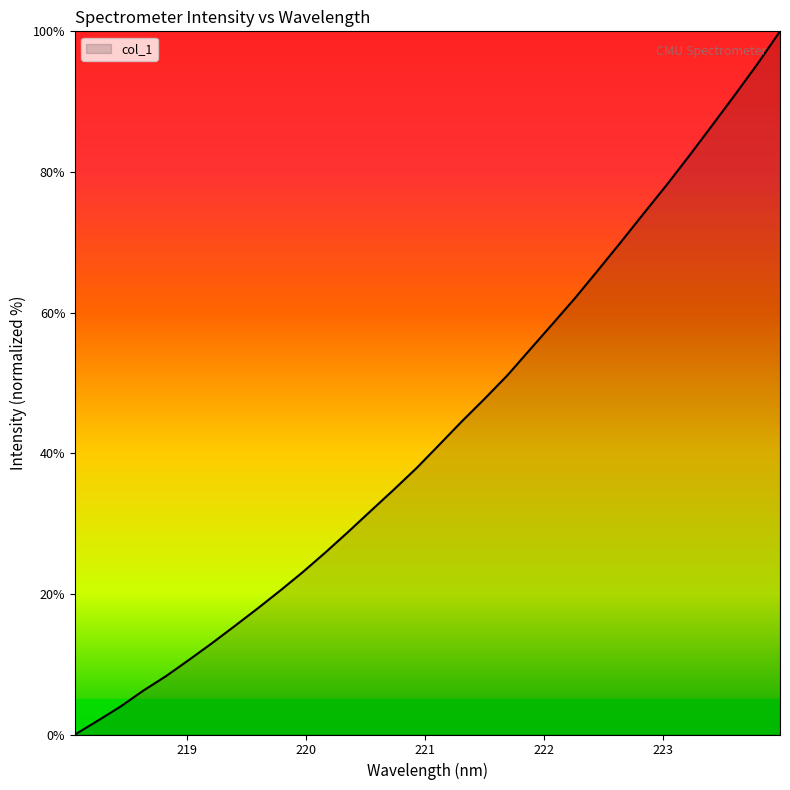

How many values are below 41?

16